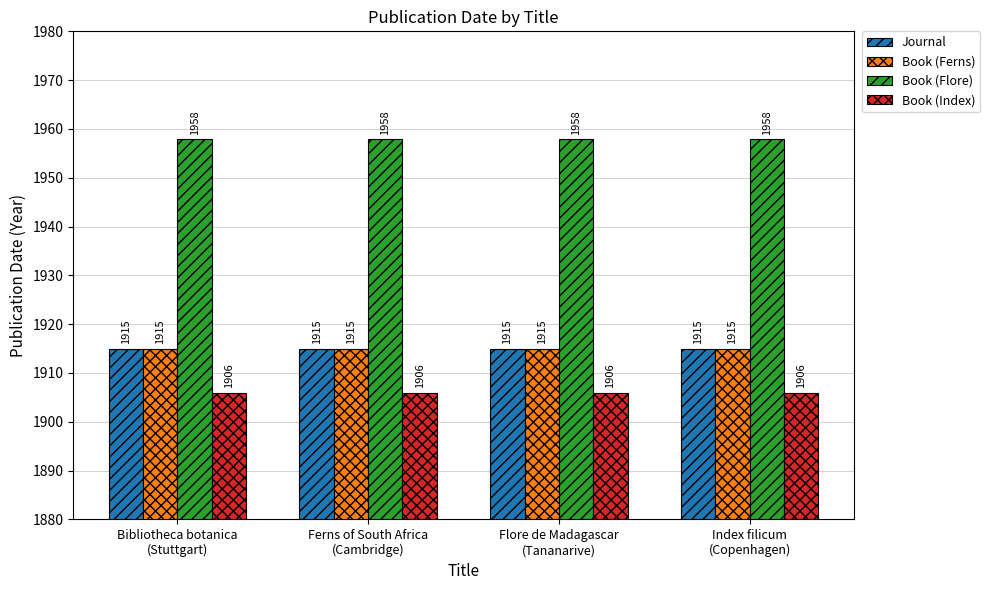

Which series has the largest total across all categories?

Book (Flore)